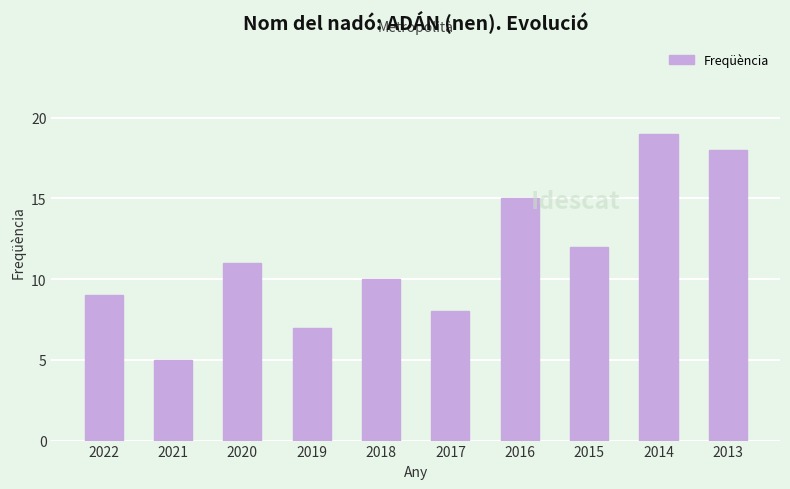

Rank the categories by value from lowest to highest.

2021, 2019, 2017, 2022, 2018, 2020, 2015, 2016, 2013, 2014